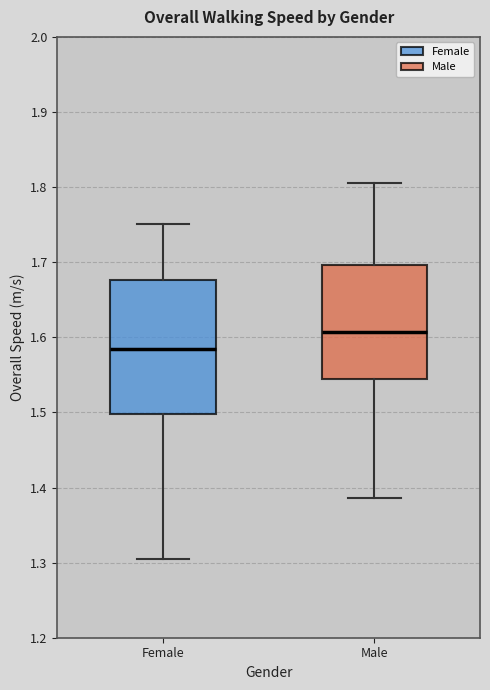

Where does the upper whisker of the box for Male end on the y-axis? The values are not printed on the chart, so give them approximately, as read against the axis.

1.81